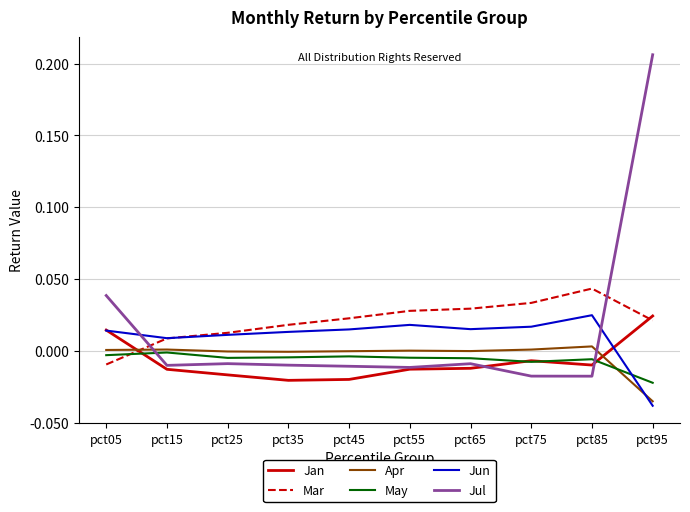

What are all the series names shown in the legend?

Jan, Mar, Apr, May, Jun, Jul